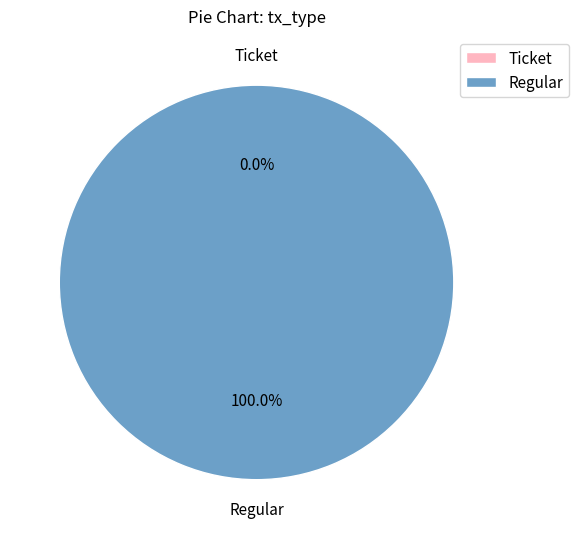

What is the majority slice?

Regular